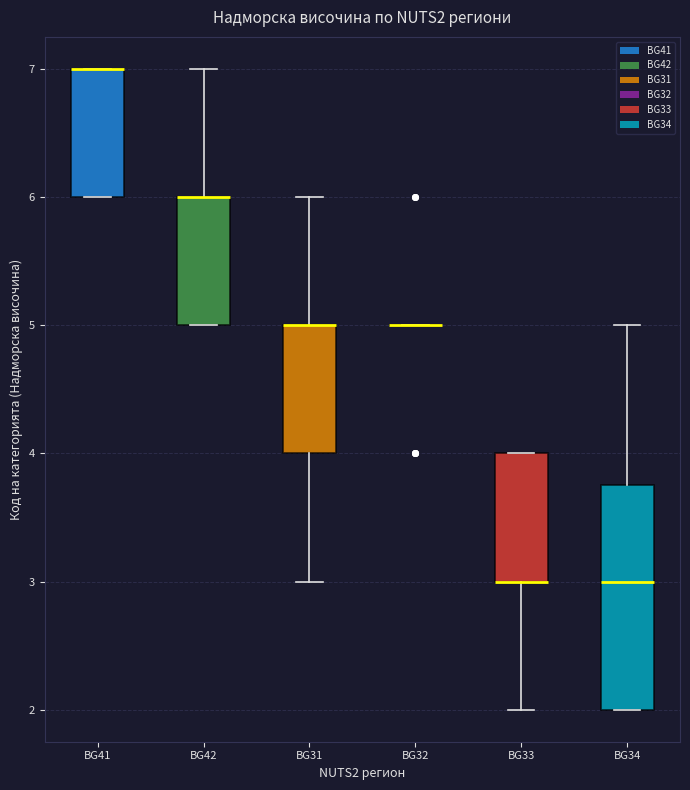

Reading left to right, transcribe this box plot: for each box, give where its median line is, the range the box spans, and where its two whiskers end, as read against the y-axis. The values are not printed on the chart, so give them approximately, as read against the axis.

BG41: median 7.0 (drawn on the box's upper edge), box 6.0 to 7.0, whiskers 6.0 to 7.0
BG42: median 6.0 (drawn on the box's upper edge), box 5.0 to 6.0, whiskers 5.0 to 7.0
BG31: median 5.0 (drawn on the box's upper edge), box 4.0 to 5.0, whiskers 3.0 to 6.0
BG32: box collapsed to a line at 5.0, whiskers 5.0 to 5.0
BG33: median 3.0 (drawn on the box's lower edge), box 3.0 to 4.0, whiskers 2.0 to 4.0
BG34: median 3.0, box 2.0 to 3.8, whiskers 2.0 to 5.0